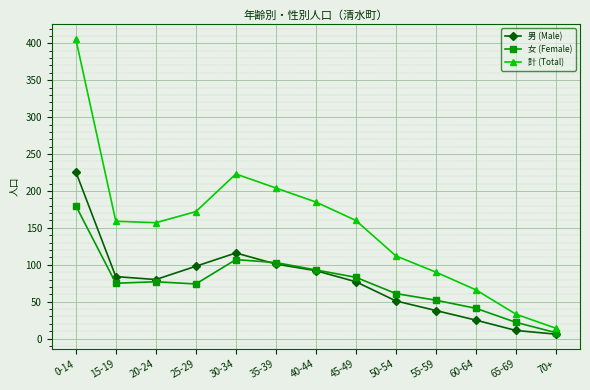

At how many categories does at least one series exceed 339?

1